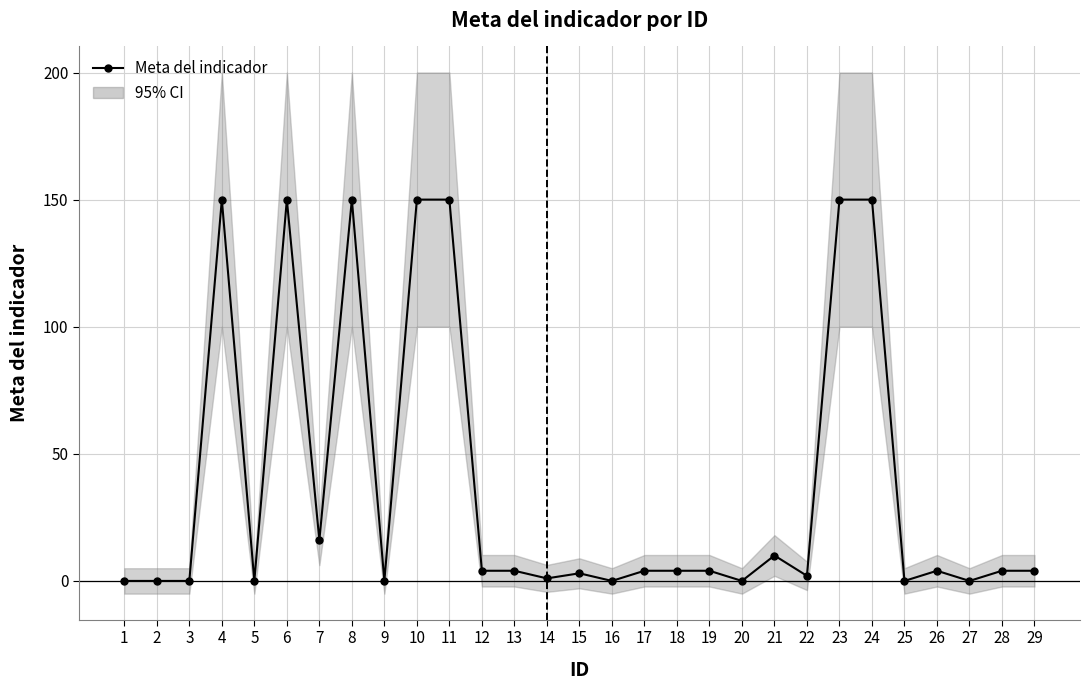

Reading left to right, what are all the values shown in this chart?

1=0	2=0	3=0	4=150	5=0	6=150	7=16	8=150	9=0	10=150	11=150	12=4	13=4	14=1	15=3	16=0	17=4	18=4	19=4	20=0	21=10	22=2	23=150	24=150	25=0	26=4	27=0	28=4	29=4